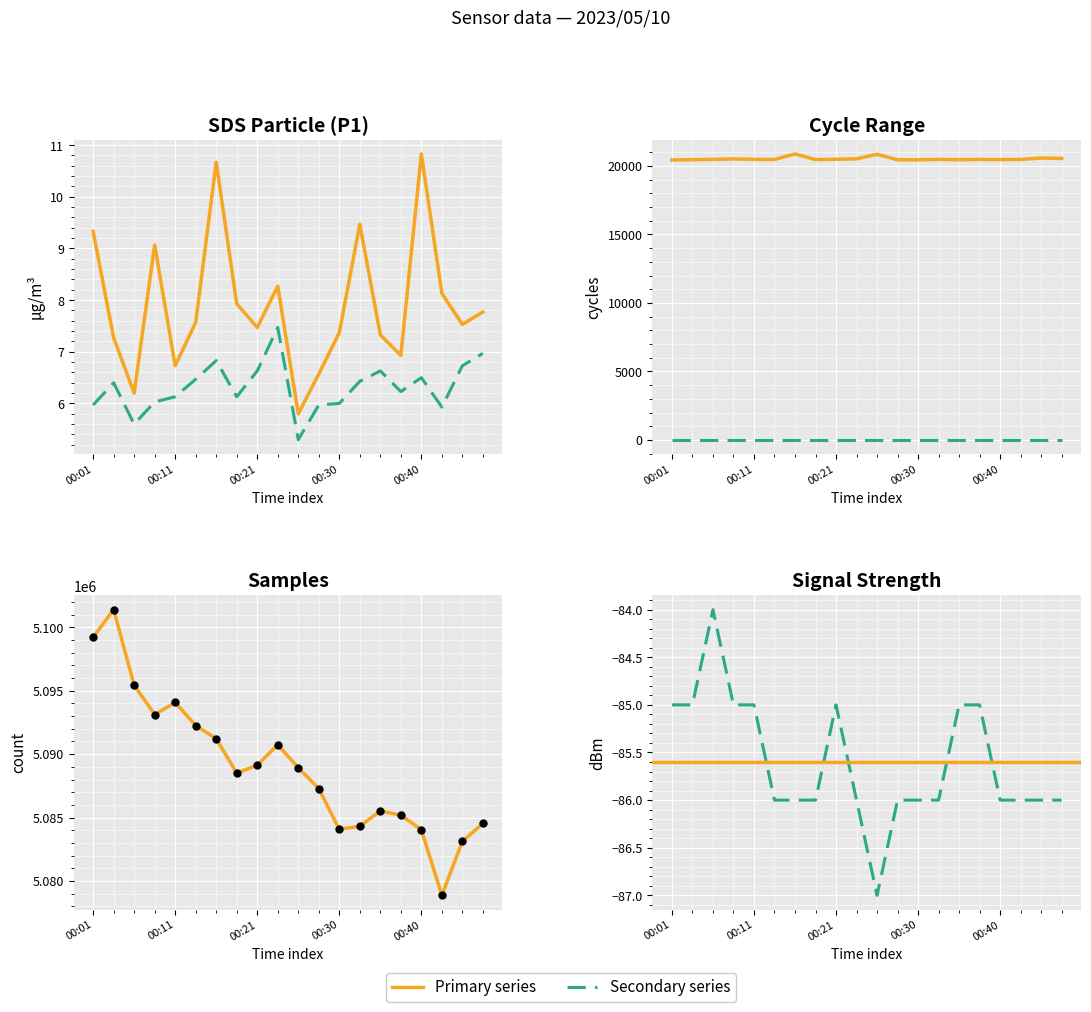

At which category is the sum across all series the highest?

00:03